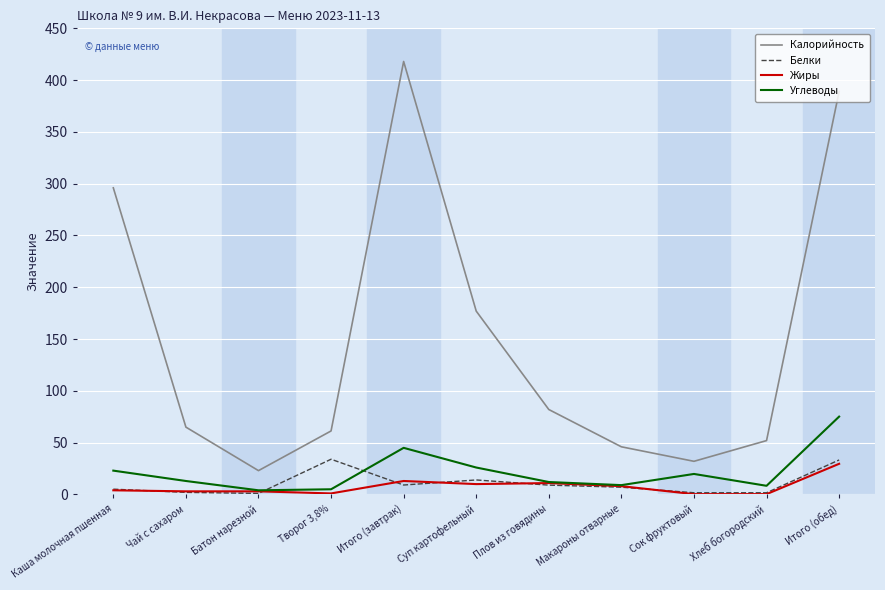

True or false: Белки has a value of 1.6 at Сок фруктовый.

True